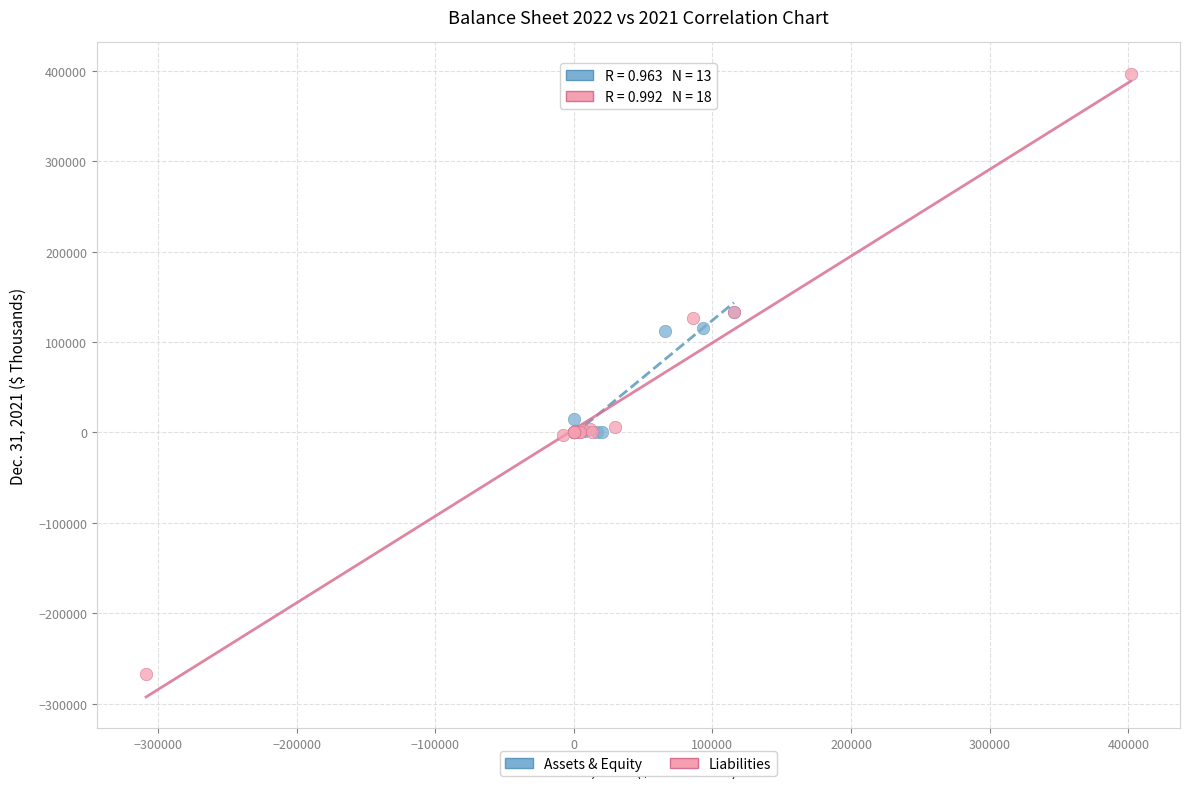

Which series contains the lowest Y value?

Liabilities